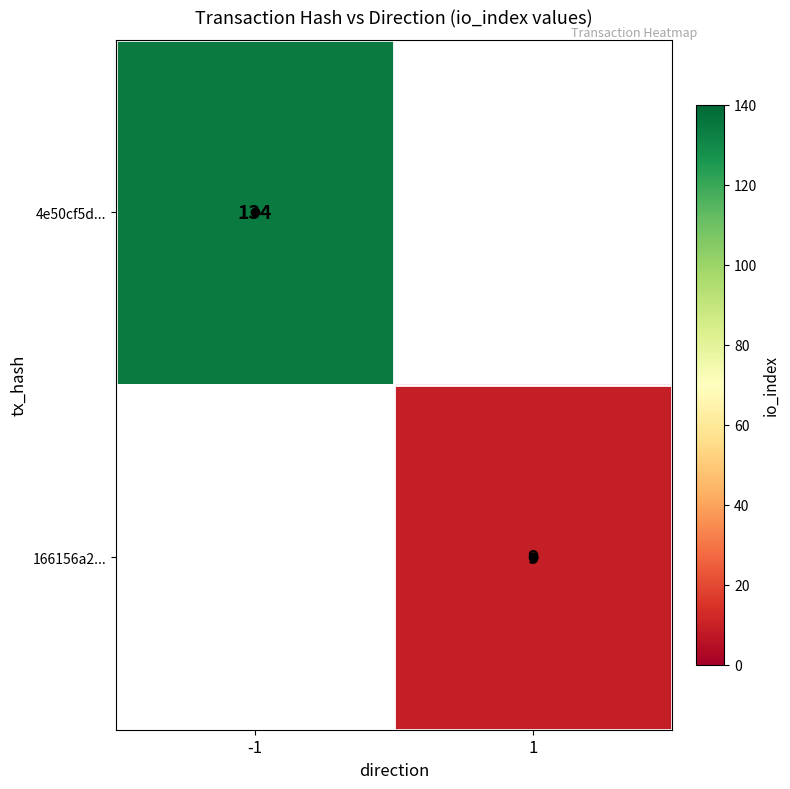

How many series are shown in this chart?

2